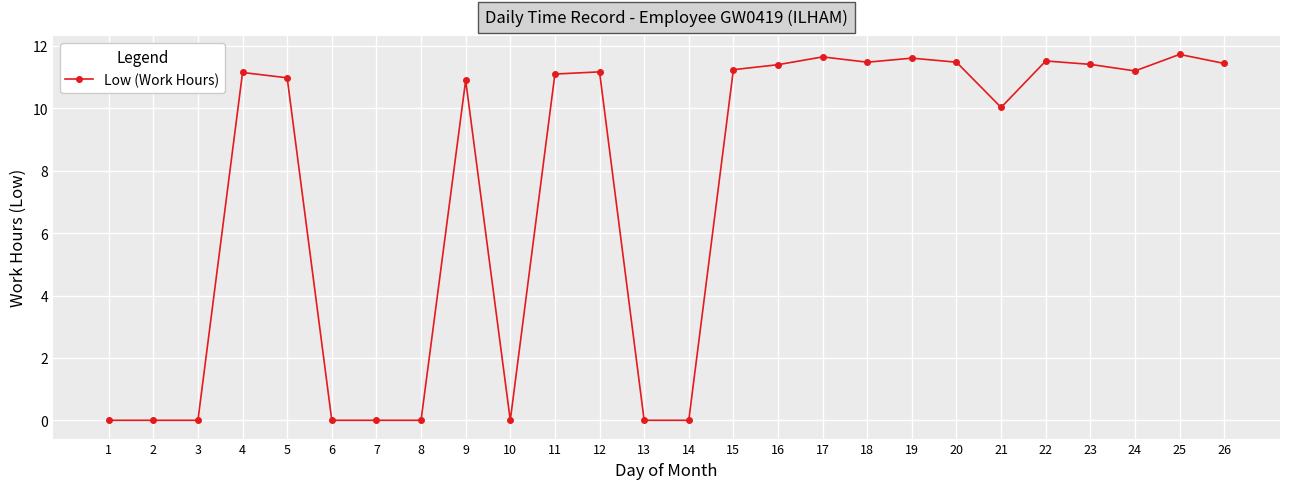

True or false: the data shows 0.0 at 1.

True